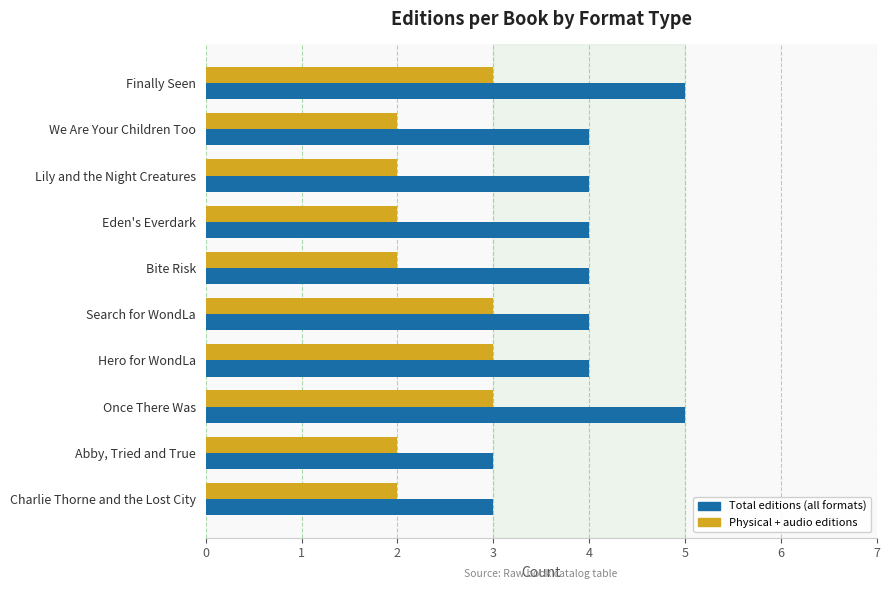

Rank the series by their average value, from lowest to highest.

Physical + audio editions, Total editions (all formats)